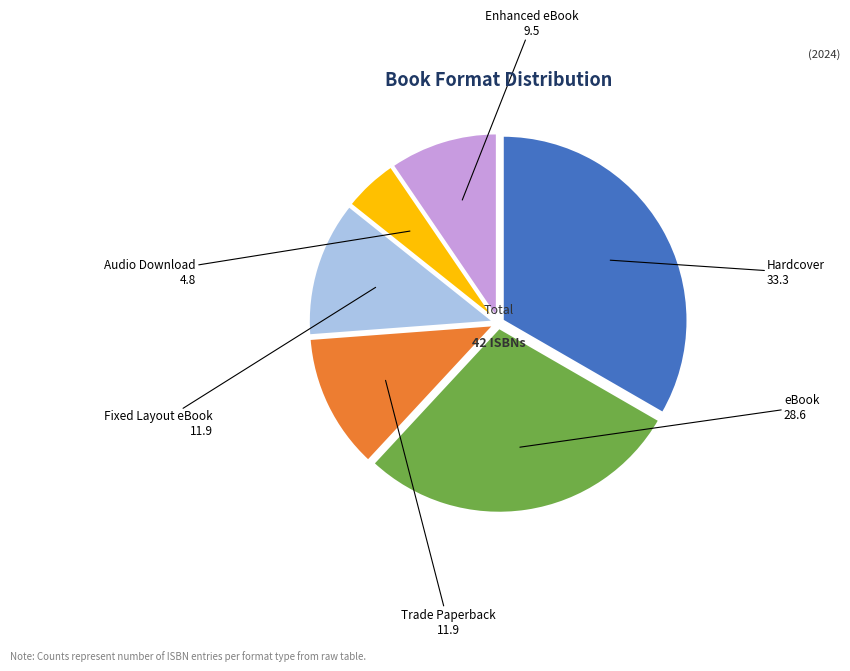

Does eBook account for over 50% of the chart?

No